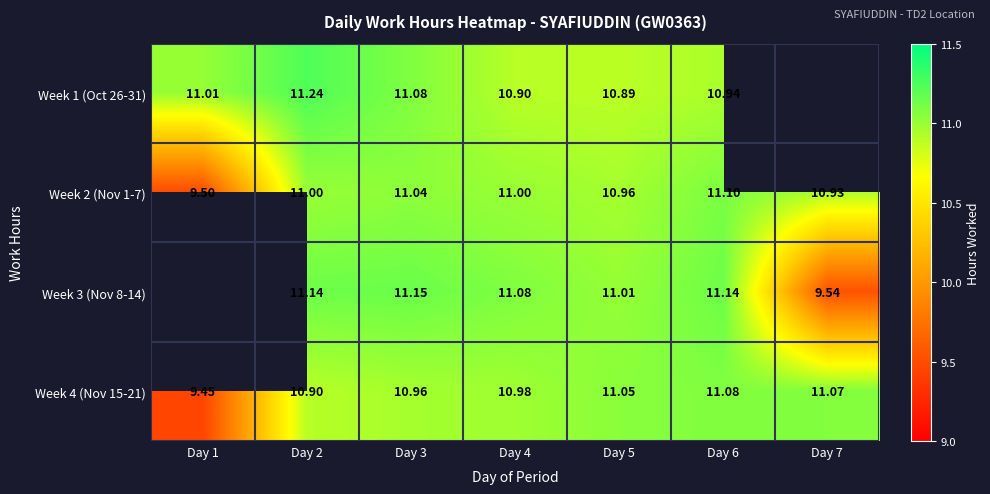

What is the difference between the highest and lowest values at Day 5?

0.2